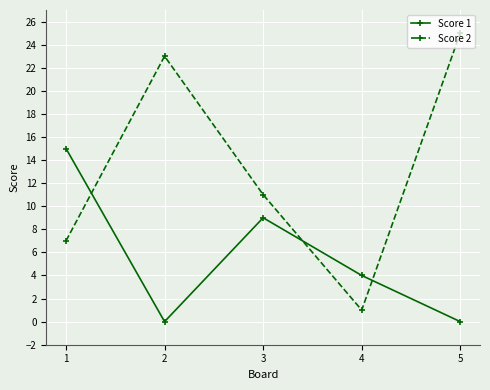

At which label does Score 2 reach its peak?

5